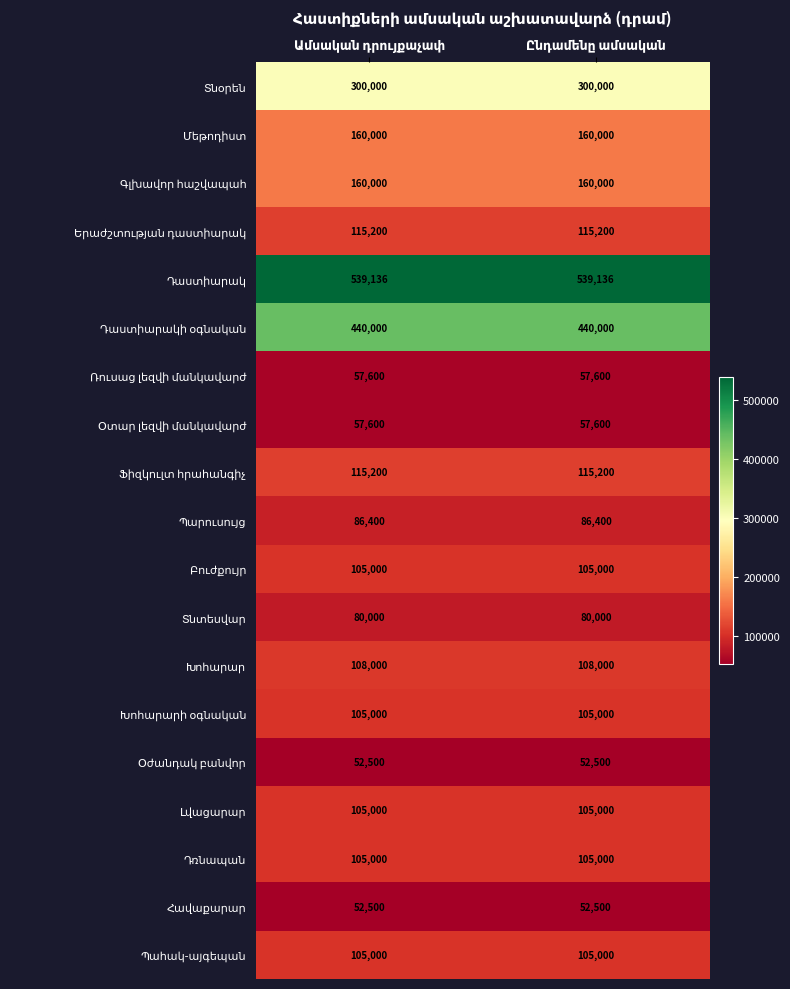

What is the maximum value shown in the chart?

539136